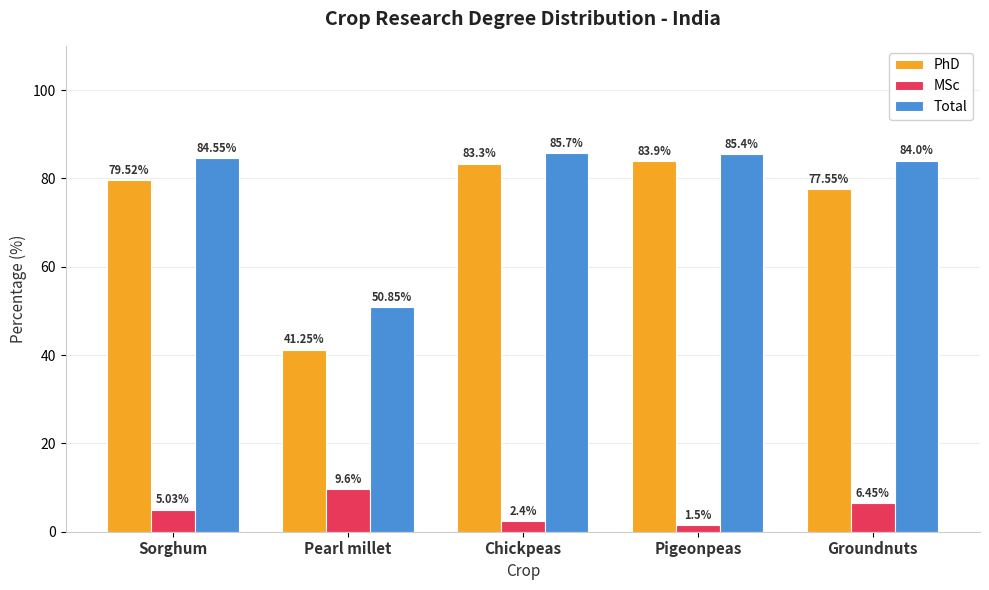

Which series has the largest range (max minus min)?

PhD